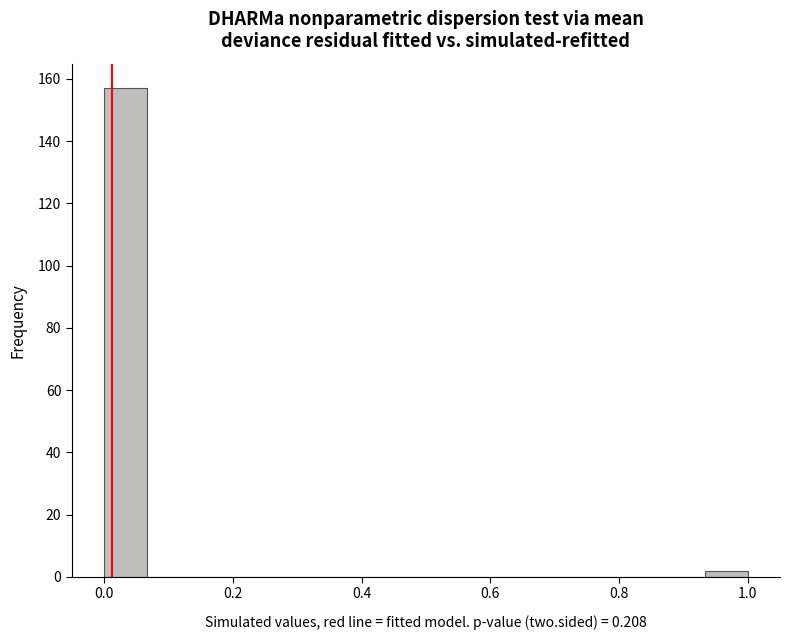

Read against the x-axis, roughly where is the centre of the tallest bar?

0.04